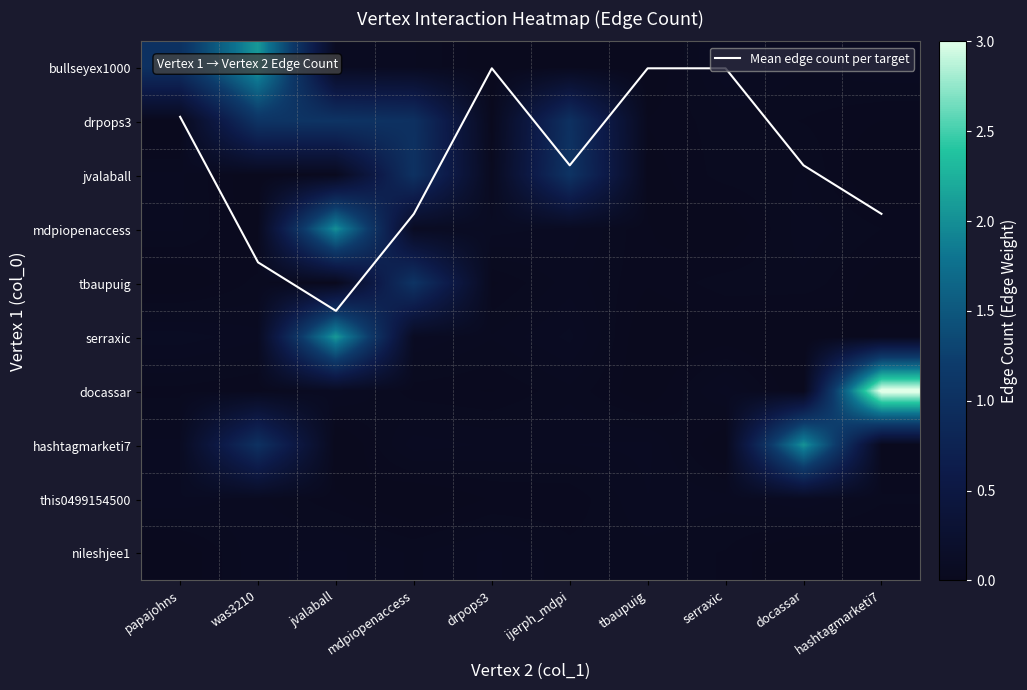

What is the spread (max minus min) of values at tbaupuig?

0.1